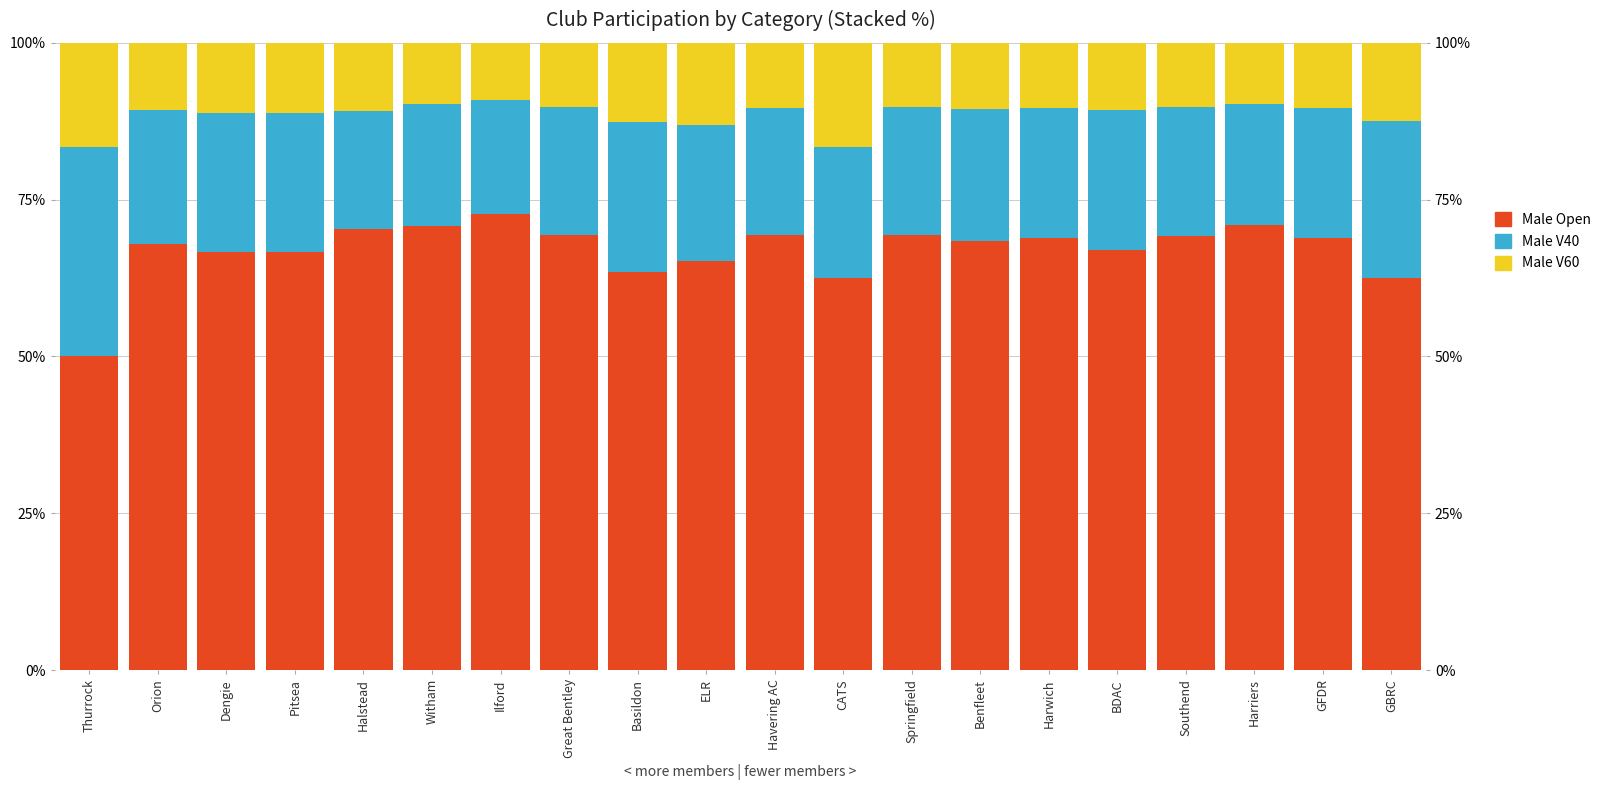

Reading left to right, transcribe all the data shown in this chart.

Male Open: Thurrock=50.0	Orion=67.9	Dengie=66.7	Pitsea=66.7	Halstead=70.3	Witham=70.7	Ilford=72.7	Great Bentley=69.4	Basildon=63.5	ELR=65.2	Havering AC=69.4	CATS=62.5	Springfield=69.4	Benfleet=68.4	Harwich=69.0	BDAC=67.0	Southend=69.2	Harriers=70.9	GFDR=69.0	GBRC=62.5
Male V40: Thurrock=33.3	Orion=21.4	Dengie=22.2	Pitsea=22.2	Halstead=18.9	Witham=19.5	Ilford=18.2	Great Bentley=20.4	Basildon=23.8	ELR=21.7	Havering AC=20.2	CATS=20.8	Springfield=20.4	Benfleet=21.1	Harwich=20.7	BDAC=22.3	Southend=20.5	Harriers=19.4	GFDR=20.7	GBRC=25.0
Male V60: Thurrock=16.7	Orion=10.7	Dengie=11.1	Pitsea=11.1	Halstead=10.8	Witham=9.8	Ilford=9.1	Great Bentley=10.2	Basildon=12.7	ELR=13.0	Havering AC=10.4	CATS=16.7	Springfield=10.2	Benfleet=10.5	Harwich=10.3	BDAC=10.7	Southend=10.3	Harriers=9.7	GFDR=10.3	GBRC=12.5